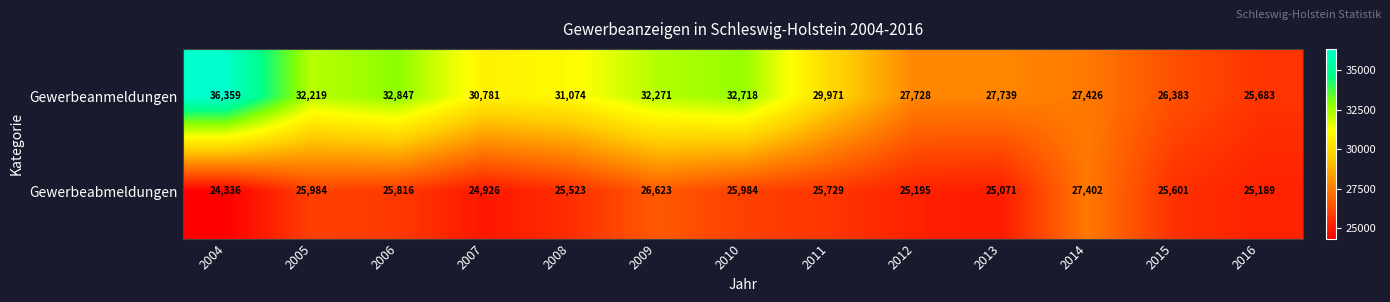

At which category does the chart reach its peak across all series?

2004